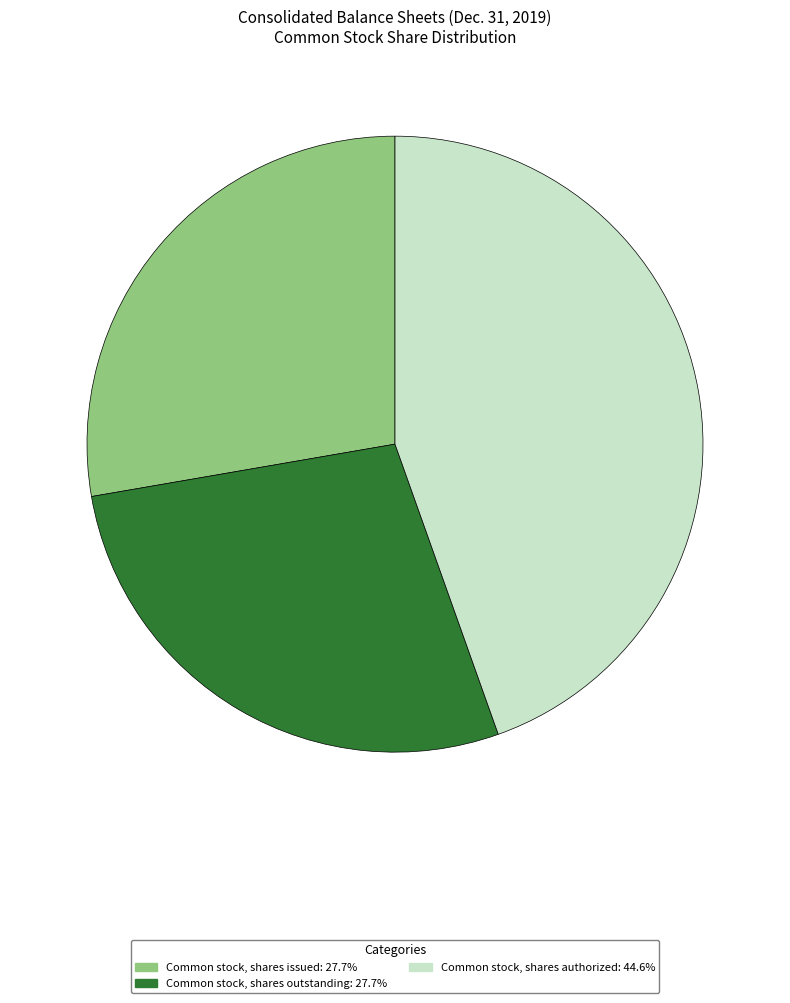

Which has a higher value, Common stock, shares issued or Common stock, shares authorized?

Common stock, shares authorized